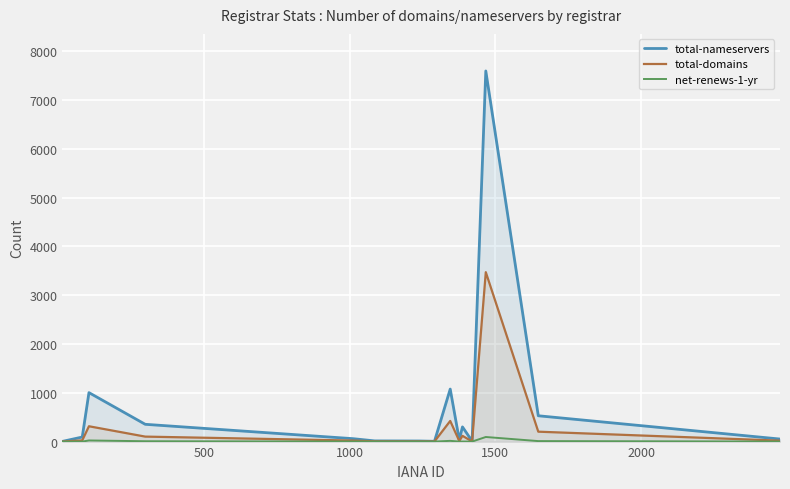

Rank the series by their maximum value, from highest to lowest.

total-nameservers, total-domains, net-renews-1-yr